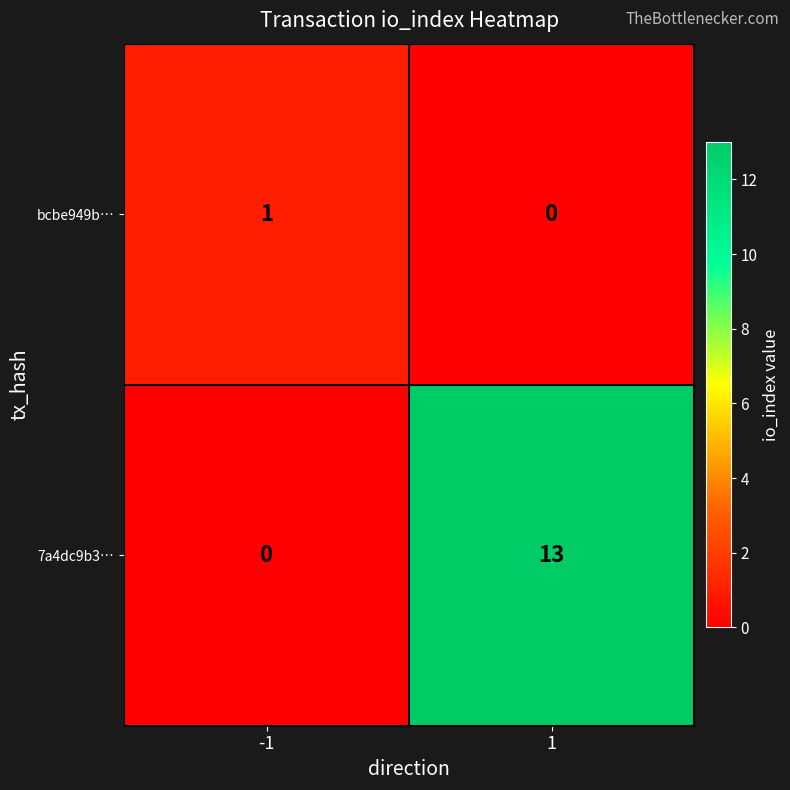

List the series in order of their peak value, highest first.

7a4dc9b3…, bcbe949b…